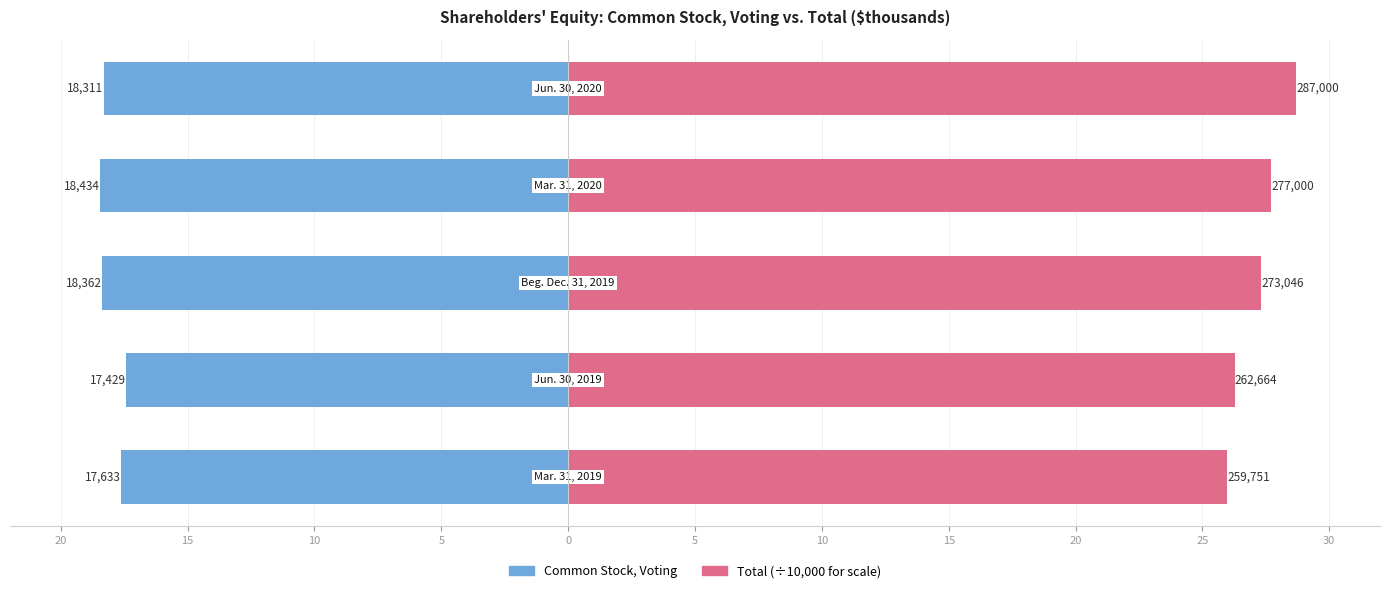

Reading left to right, what are all the values shown in this chart?

Common Stock, Voting: -17.6	-17.4	-18.4	-18.4	-18.3
Total (÷10k): 26.0	26.3	27.3	27.7	28.7